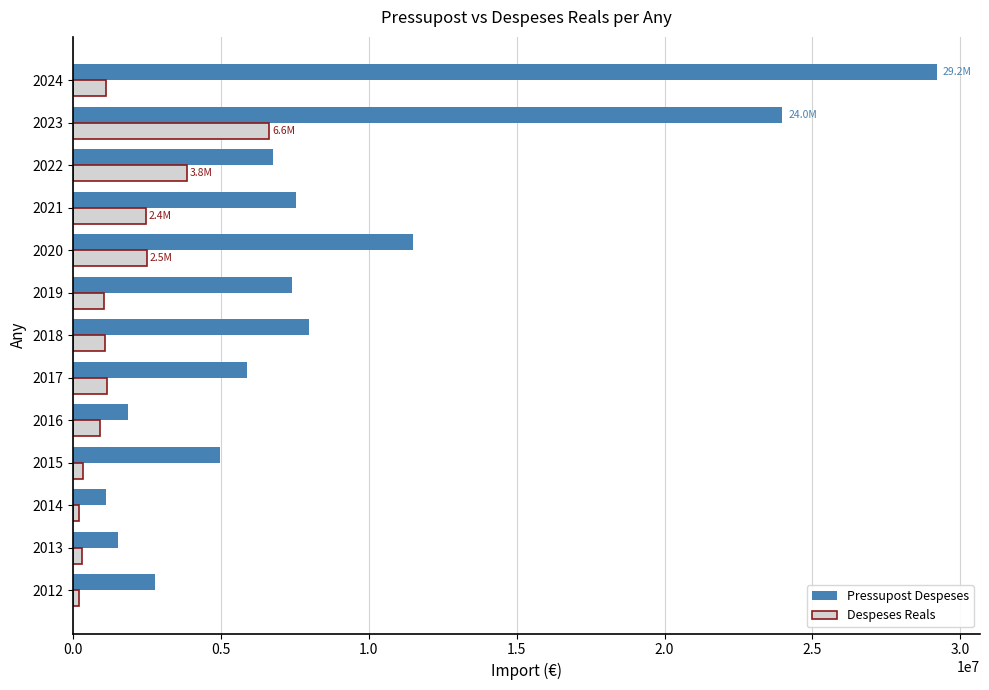

What is the minimum value shown in the chart?

177698.5